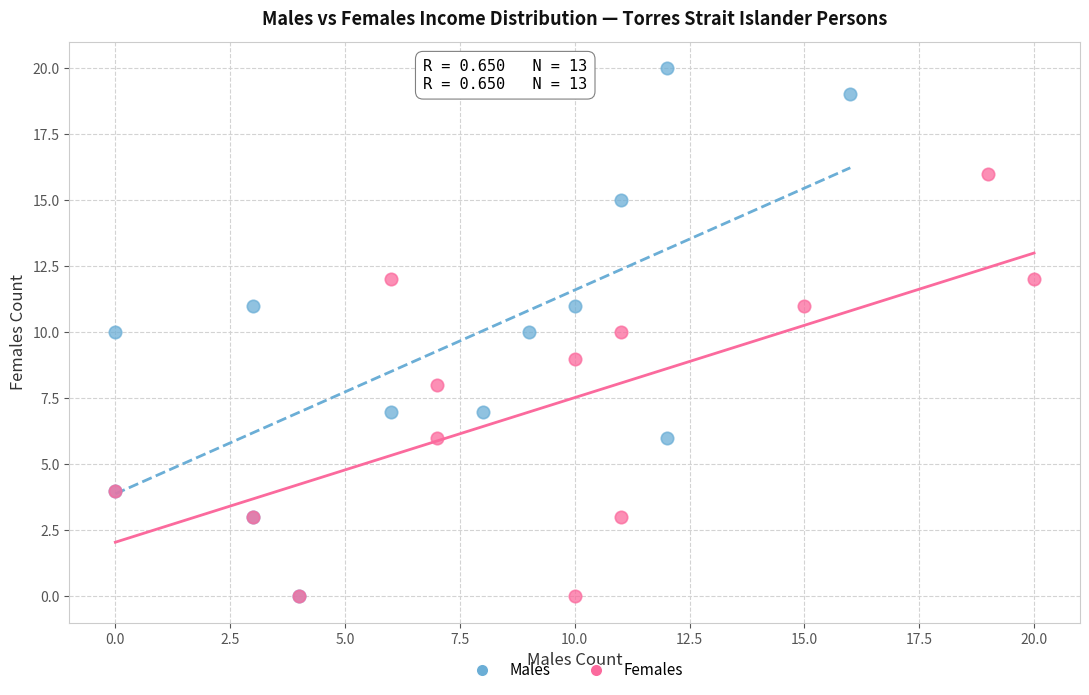

Which series contains the highest Y value?

Males